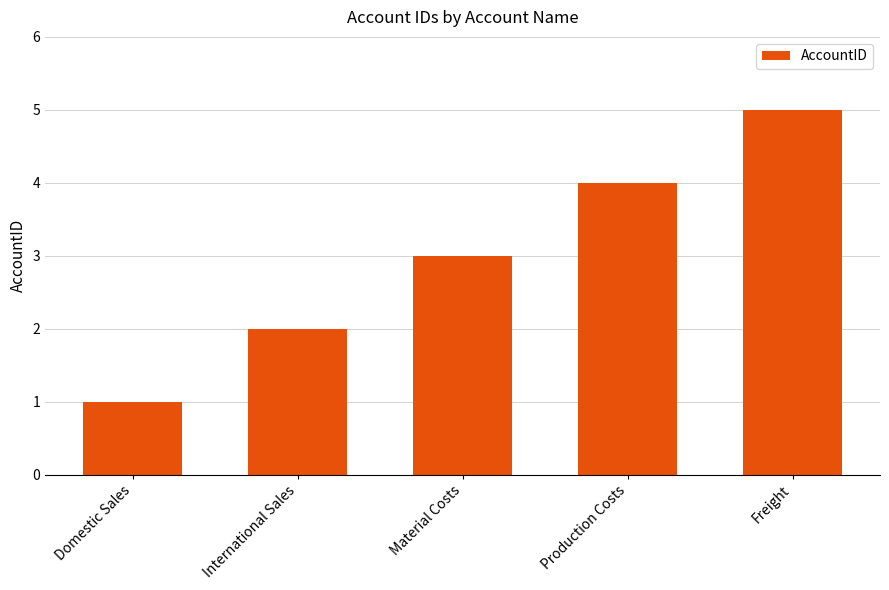

Are the bars horizontal?

No